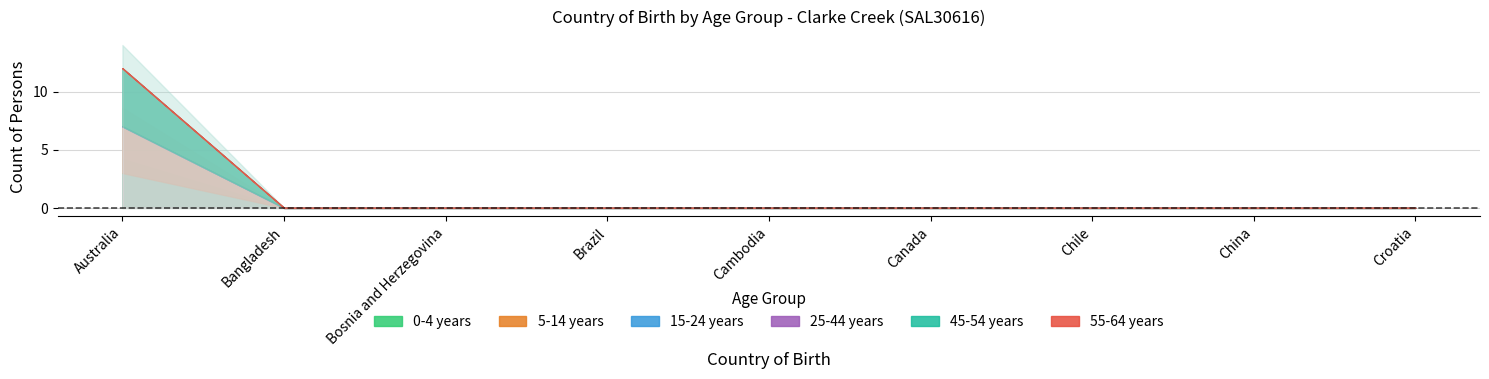

Reading left to right, transcribe all the data shown in this chart.

0-4 years: 3	0	0	0	0	0	0	0	0
5-14 years: 4	0	0	0	0	0	0	0	0
15-24 years: 0	0	0	0	0	0	0	0	0
25-44 years: 0	0	0	0	0	0	0	0	0
45-54 years: 5	0	0	0	0	0	0	0	0
55-64 years: 0	0	0	0	0	0	0	0	0